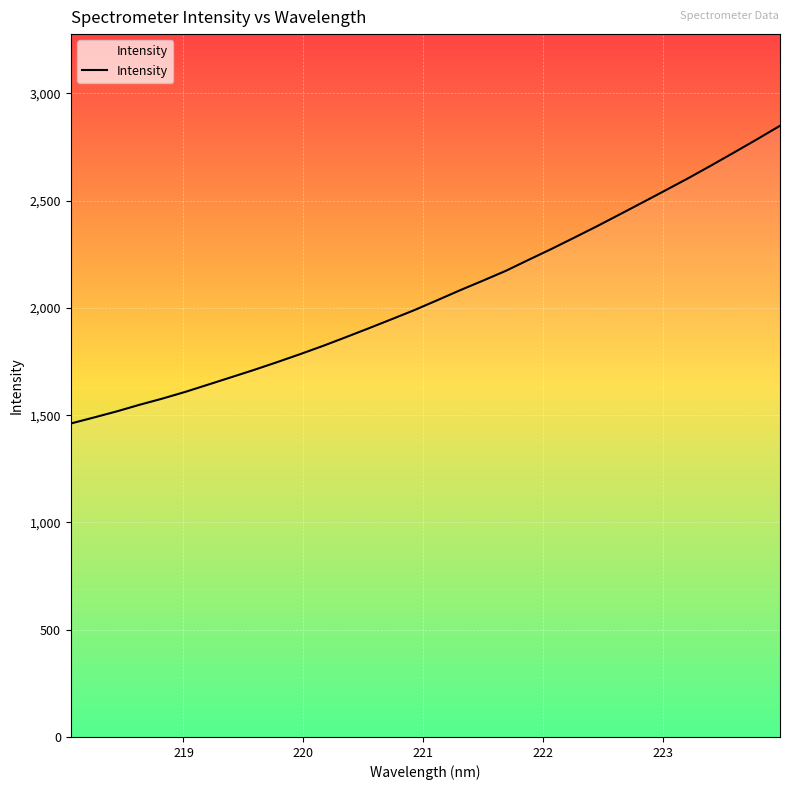

Does the chart display data point markers on the line(s)?

No